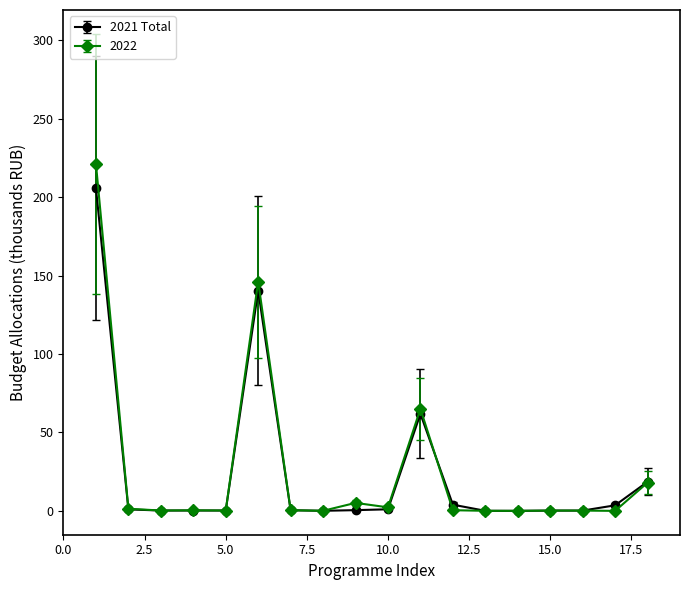

After their last crossing, which series has the higher values: 2022 or 2021 Total?

2021 Total